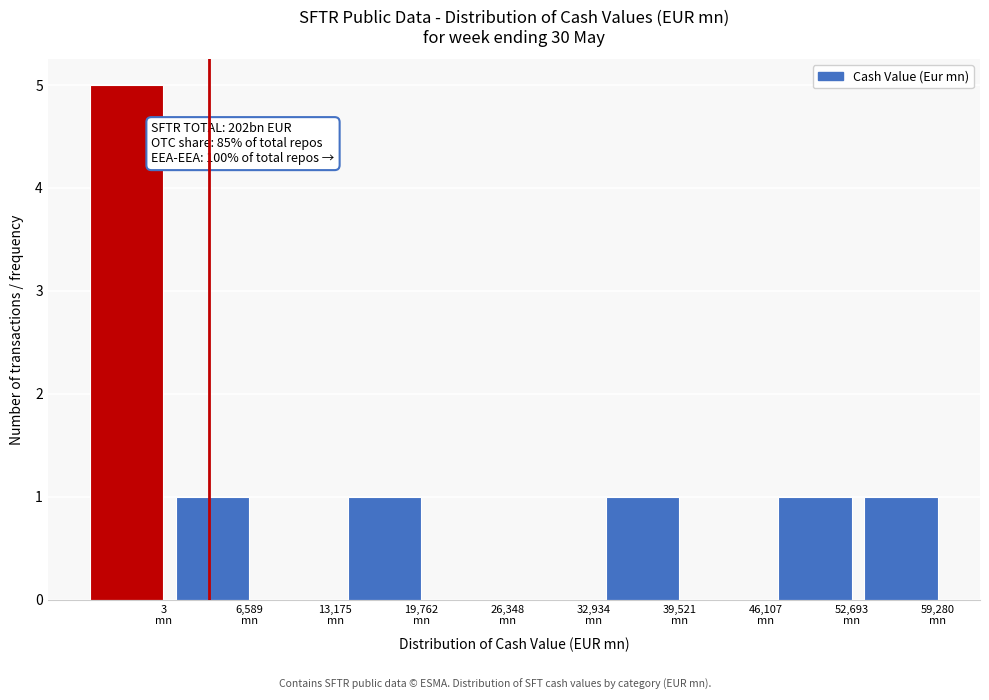

What is the sum of all values?

10